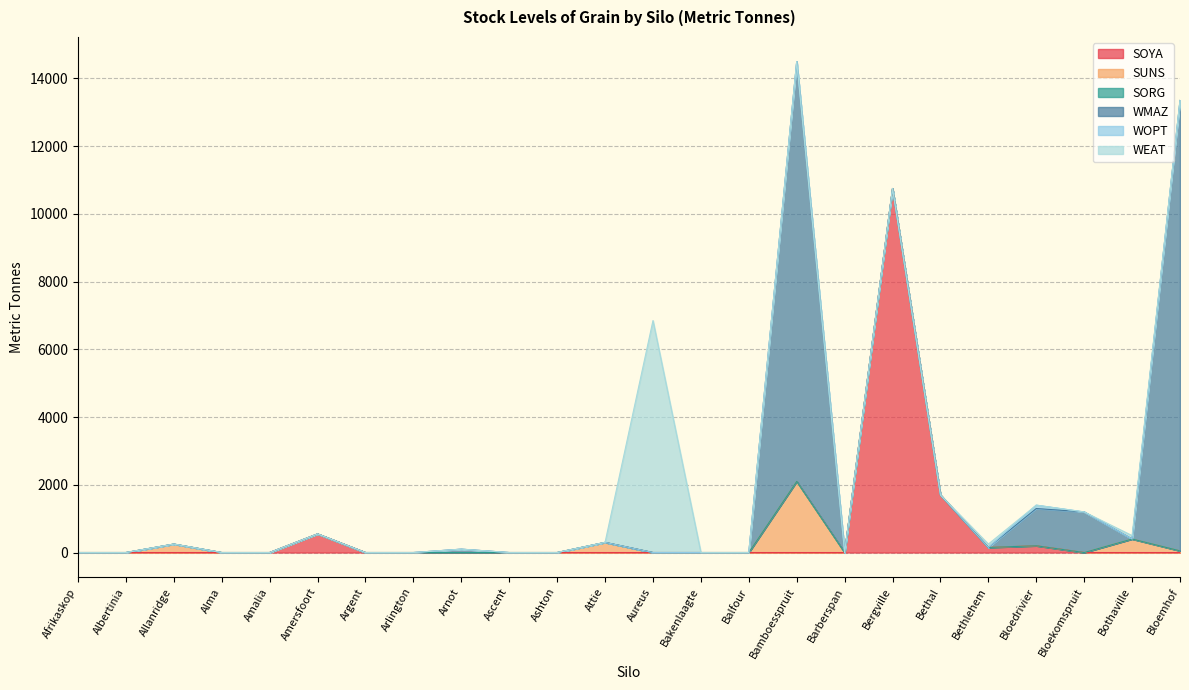

Where is SOYA nearest to the value 5375?

Bethal